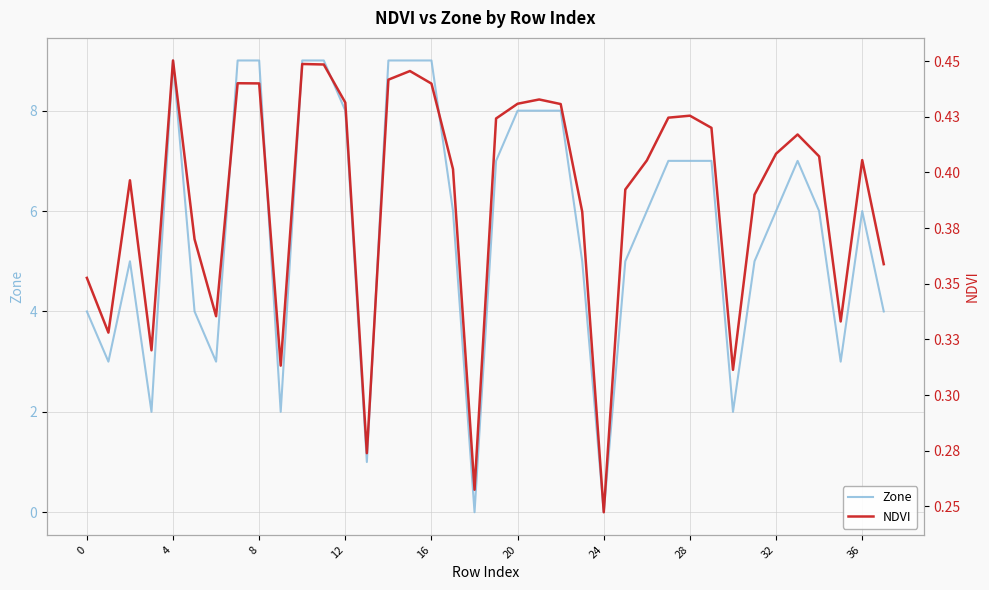

What is the average value of the NDVI series?

0.4